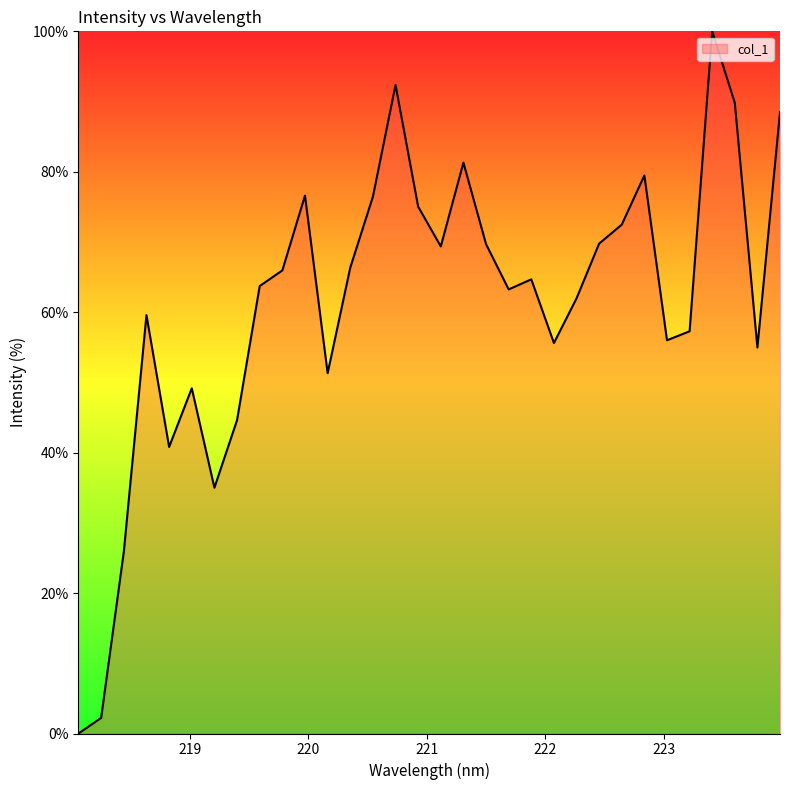

Does the chart have visible grid lines?

No